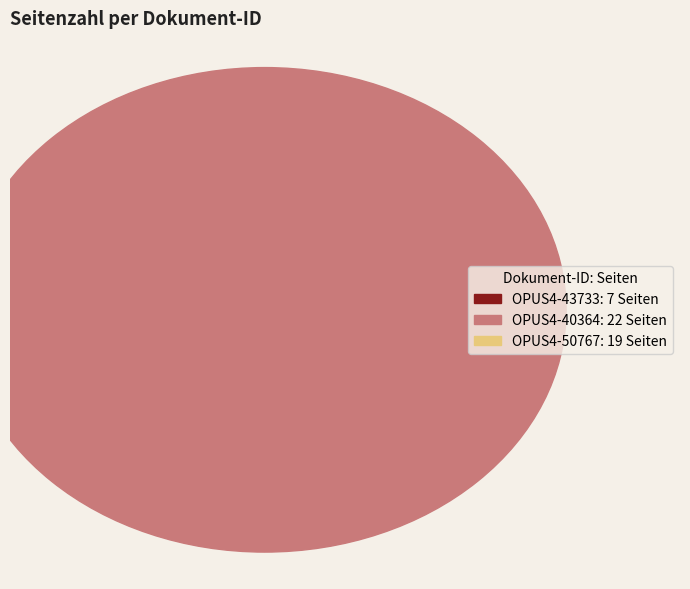

True or false: OPUS4-43733 accounts for 1% of the total.

False